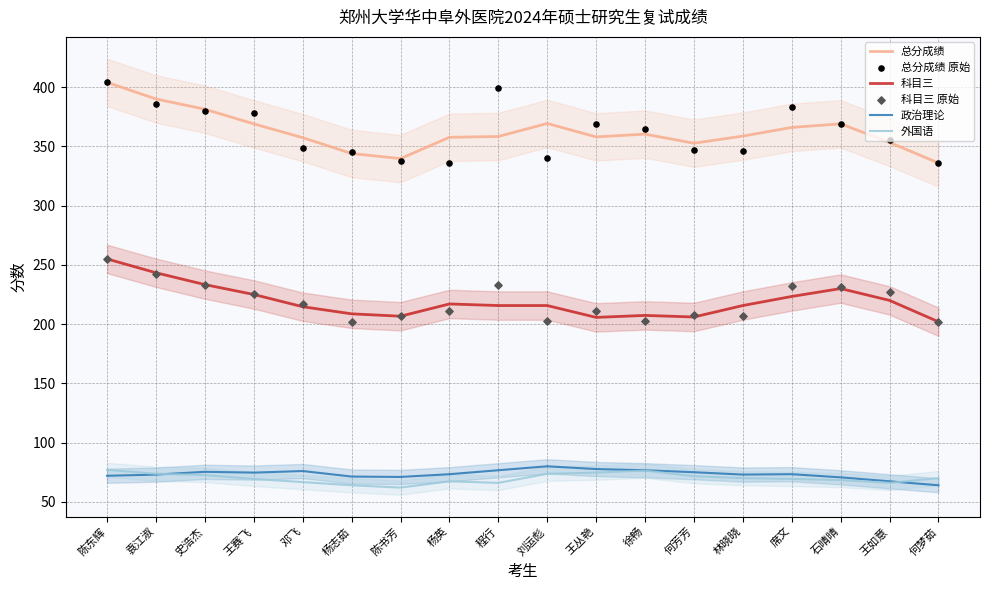

Which series has the largest total across all categories?

总分成绩 原始